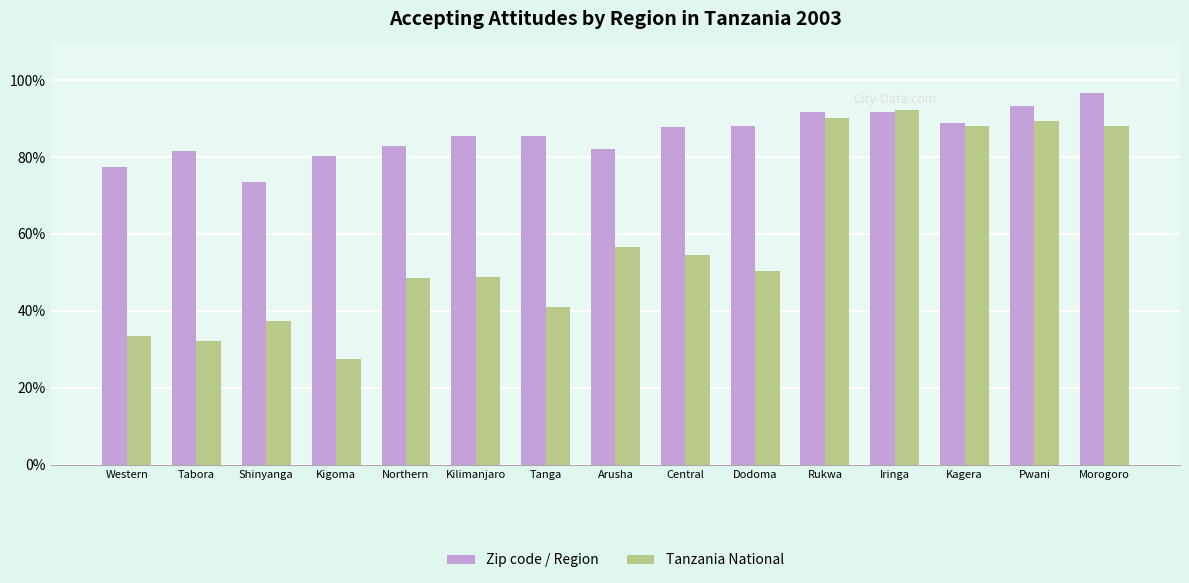

What is the average value of the Zip code / Region series?

85.8